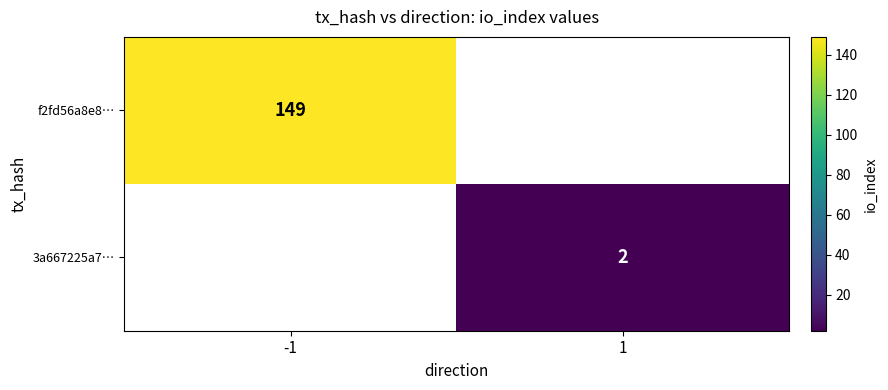

Is the value of f2fd56a8e8… at -1 greater than the value of 3a667225a7… at 1?

Yes